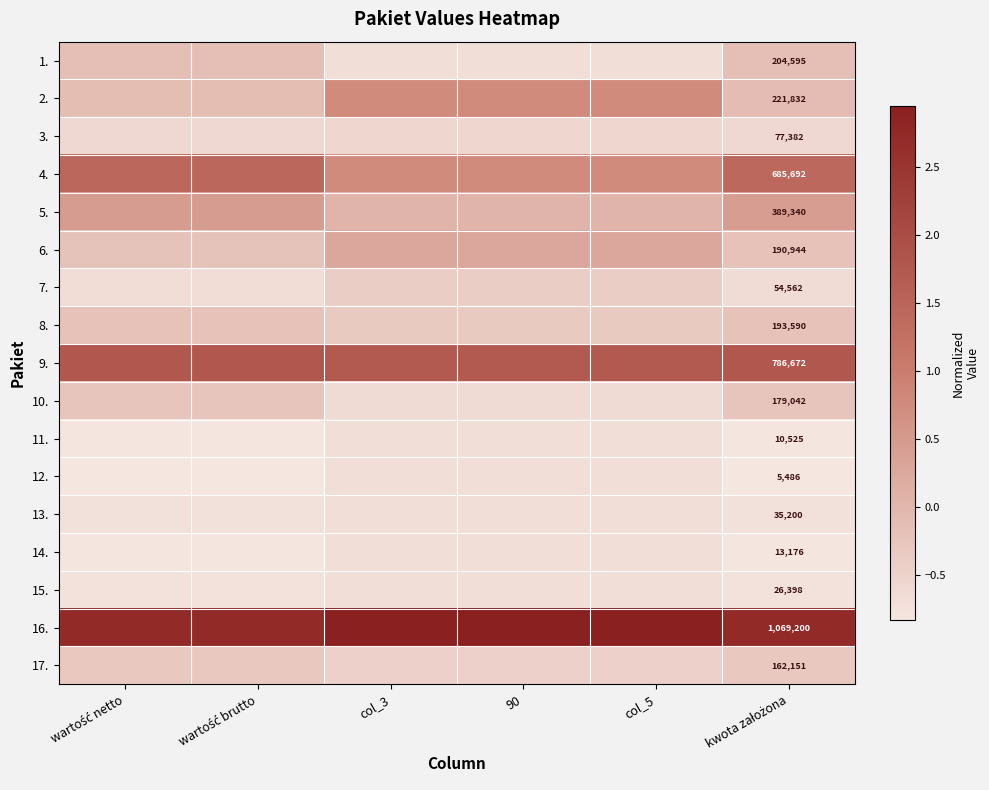

At which label is 5. closest to 0?

90